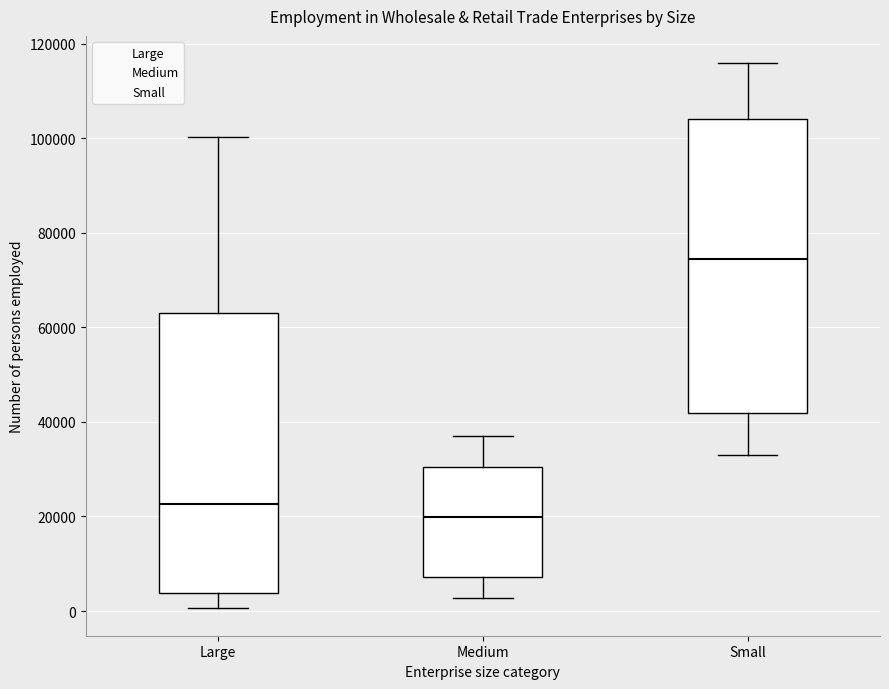

Where does the upper whisker of the box for Small end on the y-axis? The values are not printed on the chart, so give them approximately, as read against the axis.

116000